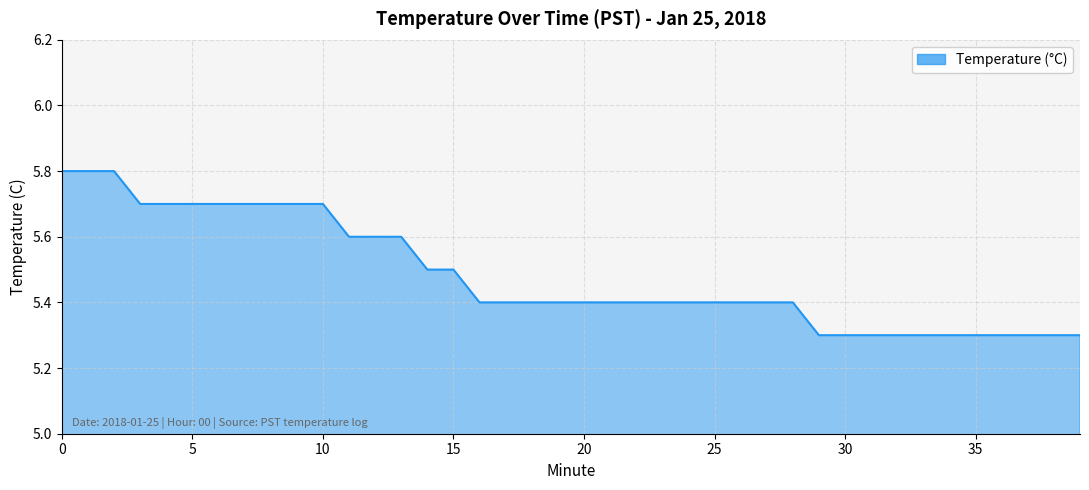

What is the difference between the maximum and second lowest values?

0.5